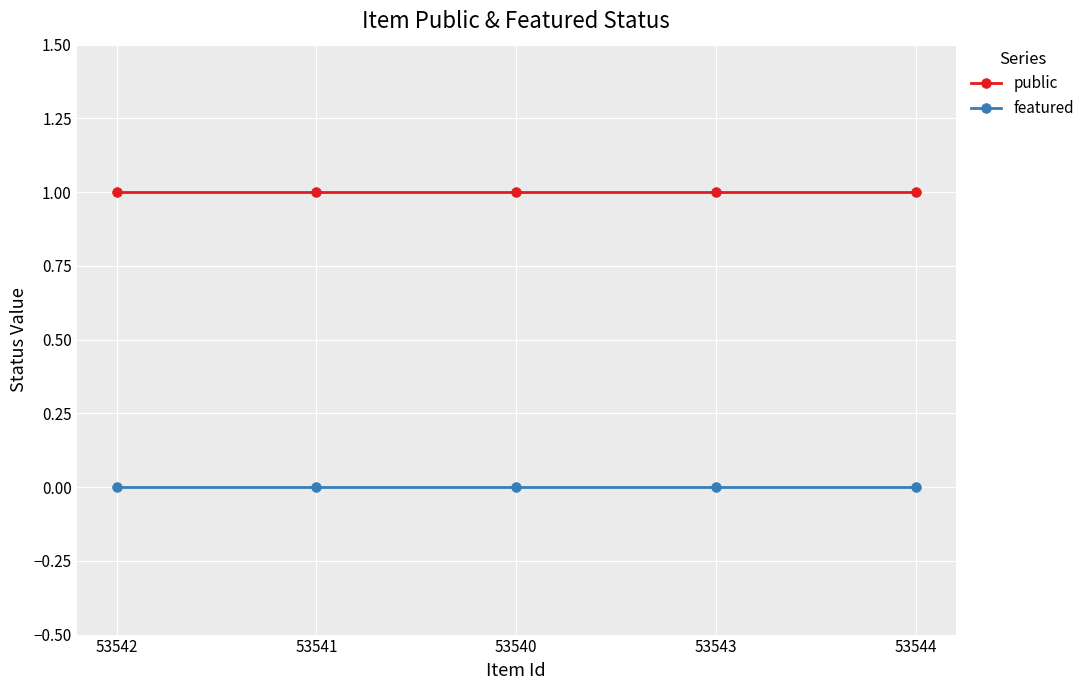

True or false: featured and public cross at least once.

False